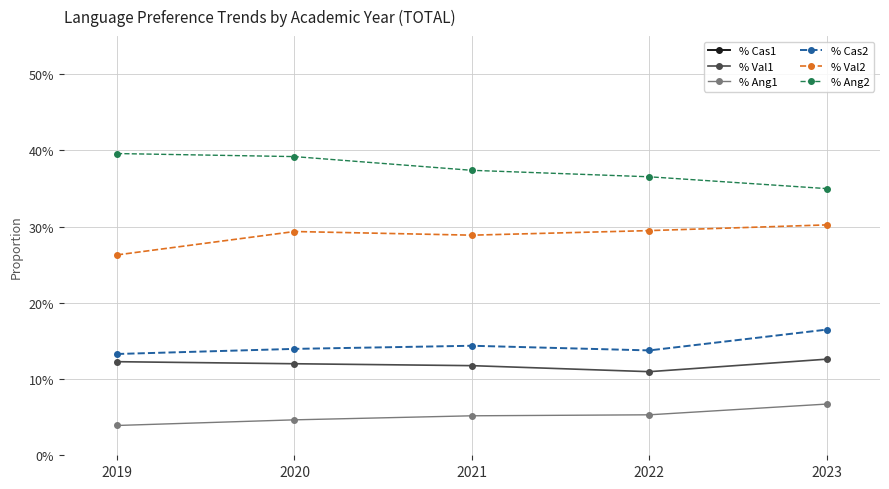

Is the value of % Cas1 at 2019 greater than the value of % Ang2 at 2020?

Yes